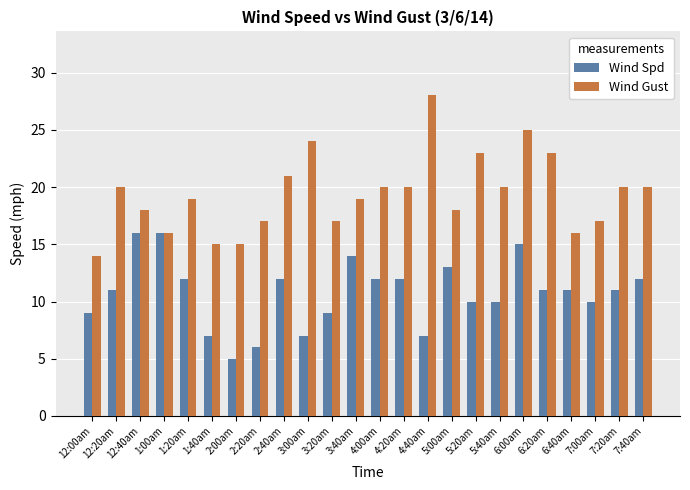

What is the sum of the Wind Spd values at 7:40am and 12:00am?

21